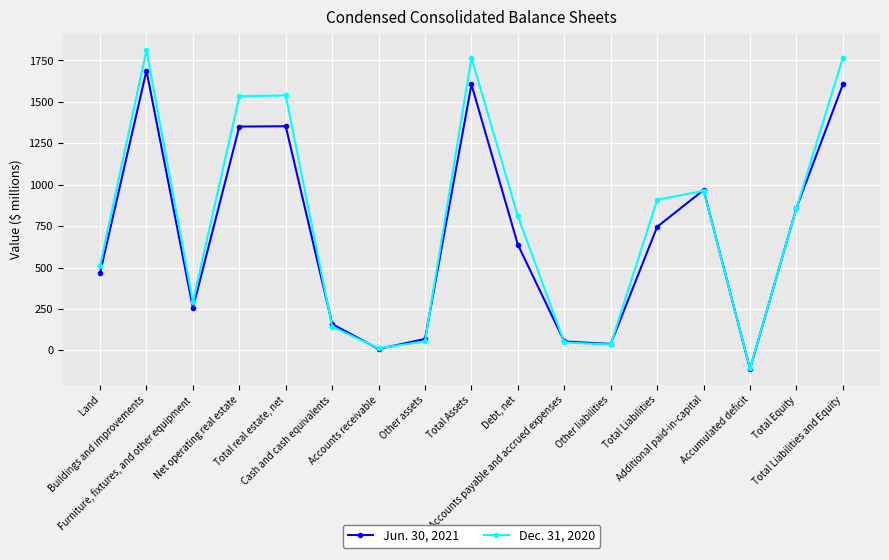

What is the label of the 17th point from the right?

Land